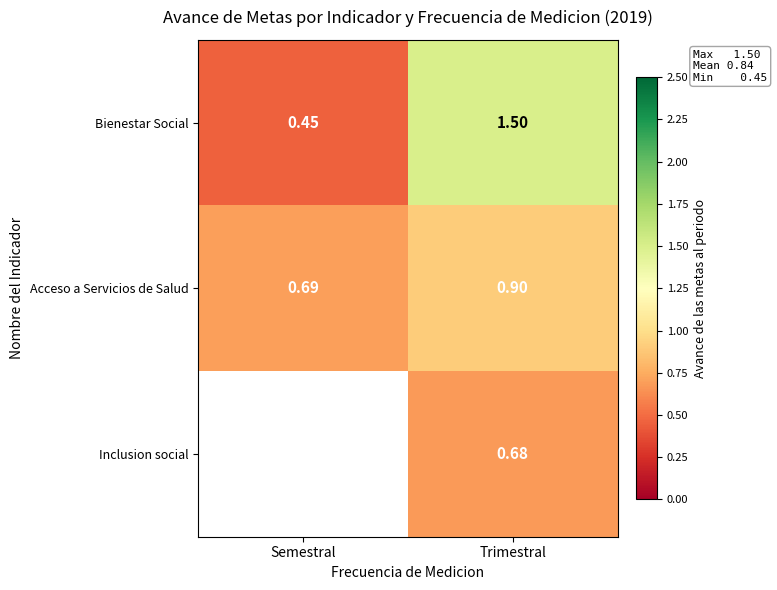

Rank the categories by Bienestar Social value from highest to lowest.

Trimestral, Semestral